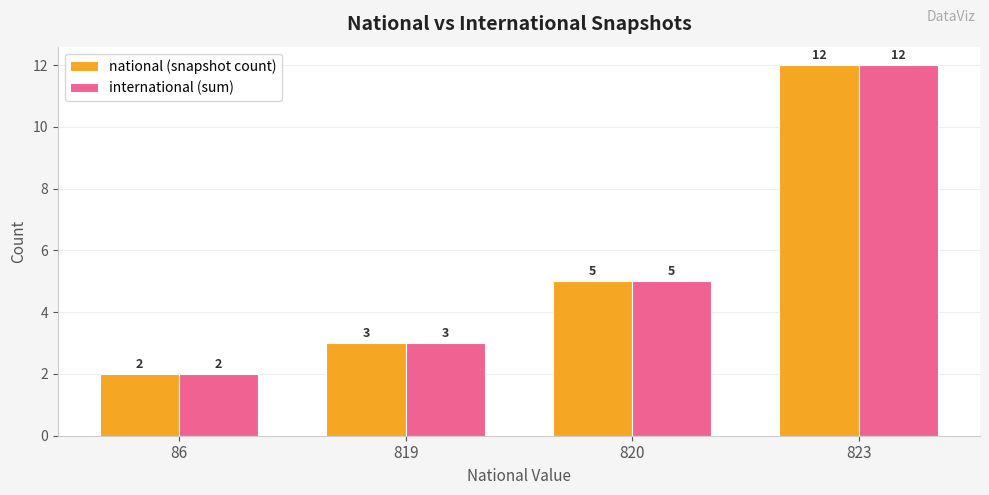

The international (sum) series shows 2 at 86. True or false?

True